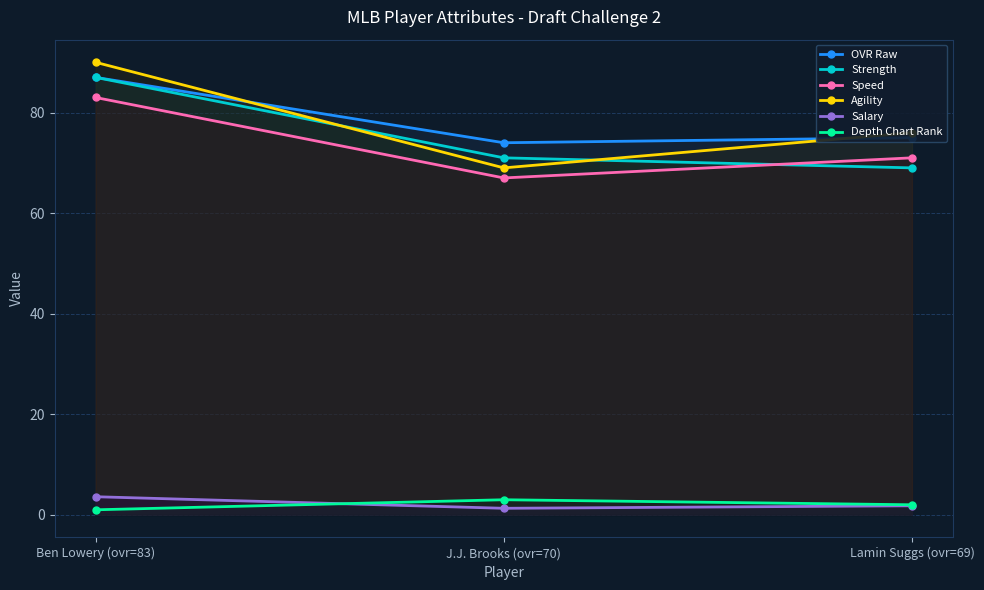

Rank the series at Lamin Suggs (ovr=69) from highest to lowest value.

Agility, OVR Raw, Speed, Strength, Depth Chart Rank, Salary